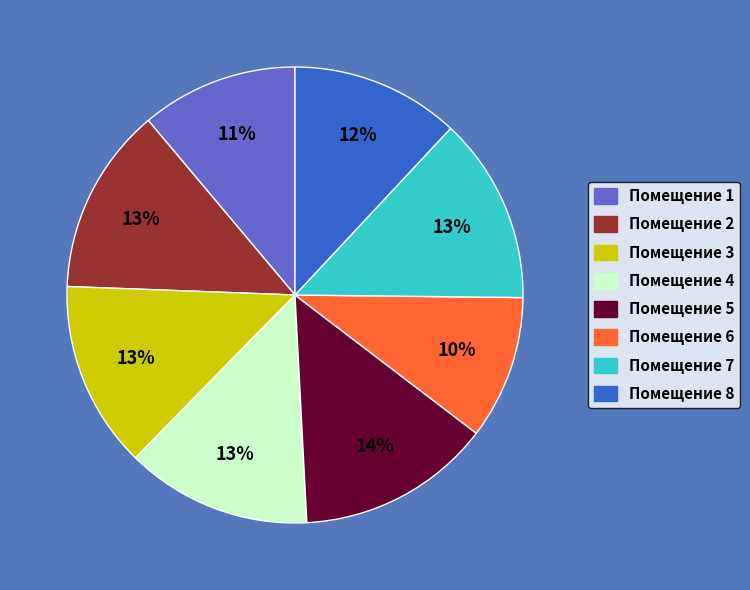

To the nearest percent, what is the average slice percentage?

12%